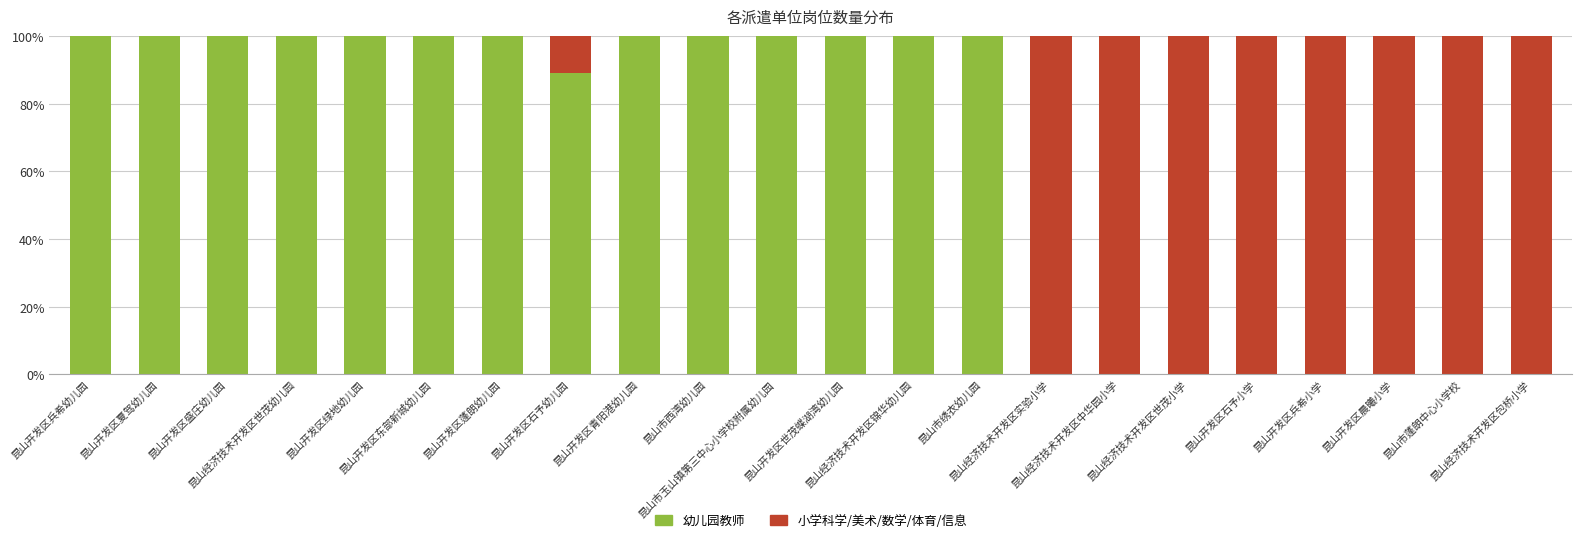

How many series are shown in this chart?

2